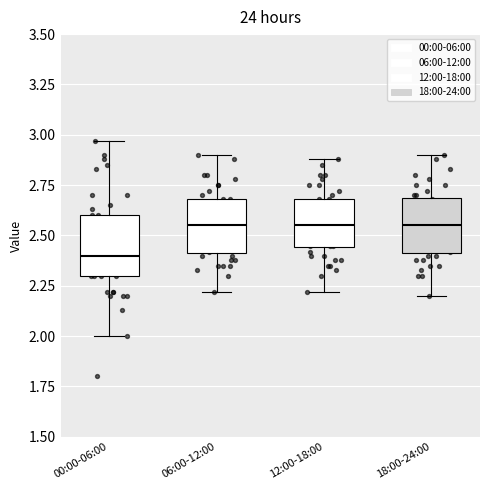

Reading left to right, read every box against the y-axis: the position of its median line, the range the box covers, and the ends of its whiskers. The values are not printed on the chart, so give them approximately, as read against the axis.

00:00-06:00: median 2.40, box 2.30 to 2.60, whiskers 2.00 to 2.95
06:00-12:00: median 2.55, box 2.40 to 2.70, whiskers 2.20 to 2.90
12:00-18:00: median 2.55, box 2.45 to 2.70, whiskers 2.20 to 2.90
18:00-24:00: median 2.55, box 2.40 to 2.70, whiskers 2.20 to 2.90